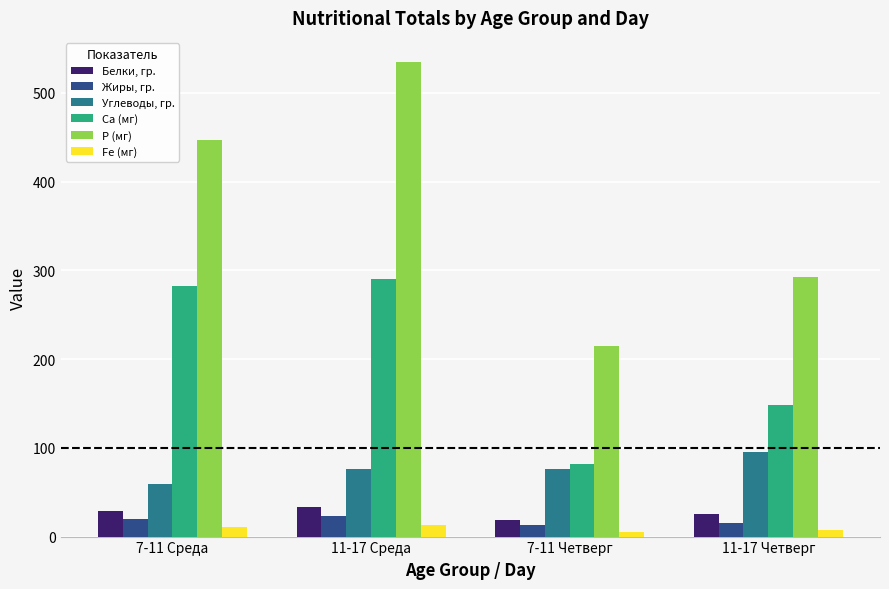

What is the sum of the Белки, гр. values at 11-17 Среда and 11-17 Четверг?

58.1